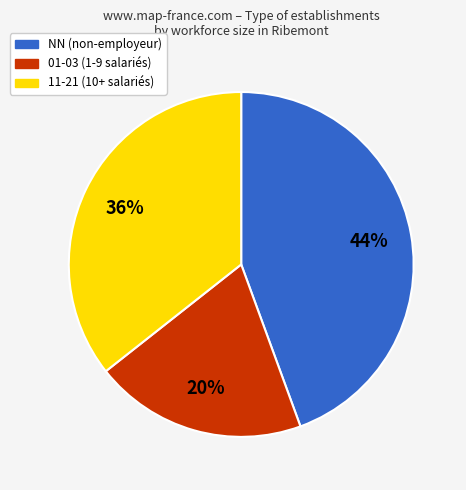

To the nearest percent, what is the average slice percentage?

33%